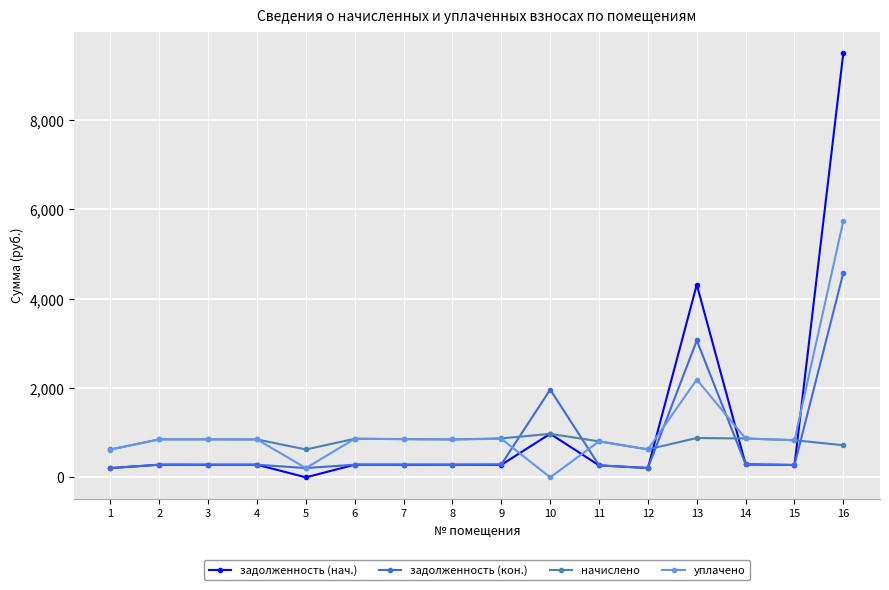

What is the sum of all задолженность (кон.) values?

13067.9